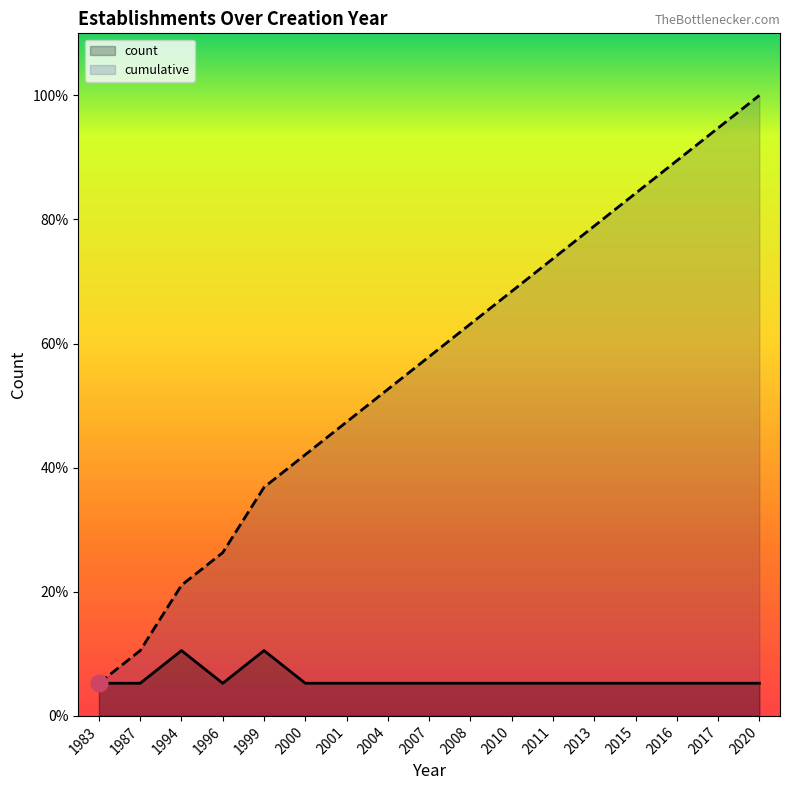

How many lines are shown in the chart?

2